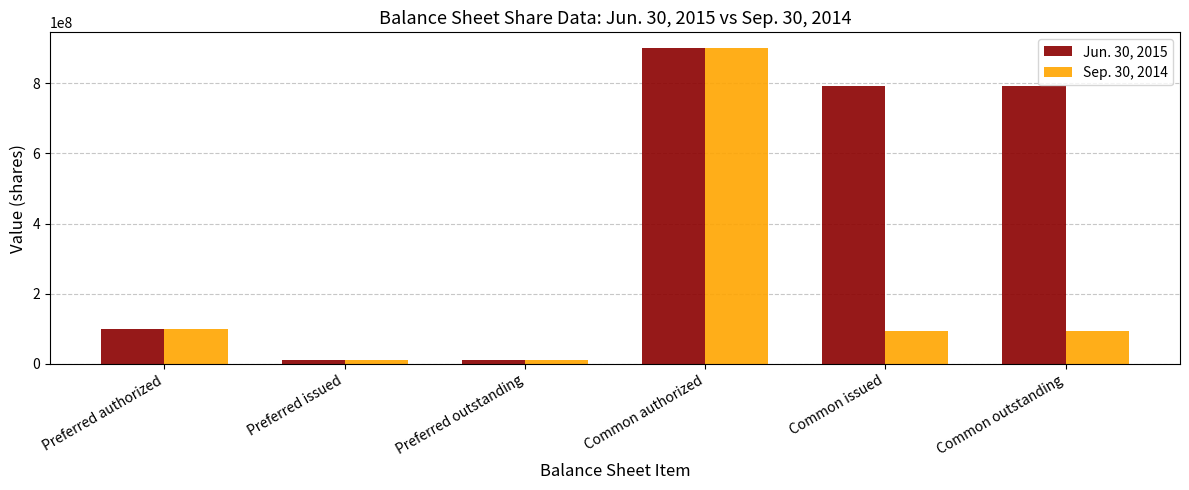

Rank the series by their average value, from lowest to highest.

Sep. 30, 2014, Jun. 30, 2015